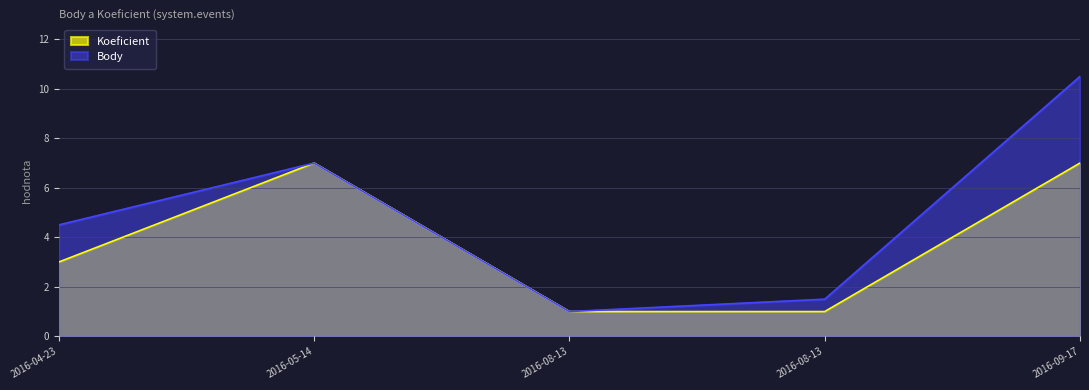

Is the value of Koeficient at 2016-08-13 greater than the value of Body at 2016-04-23?

No